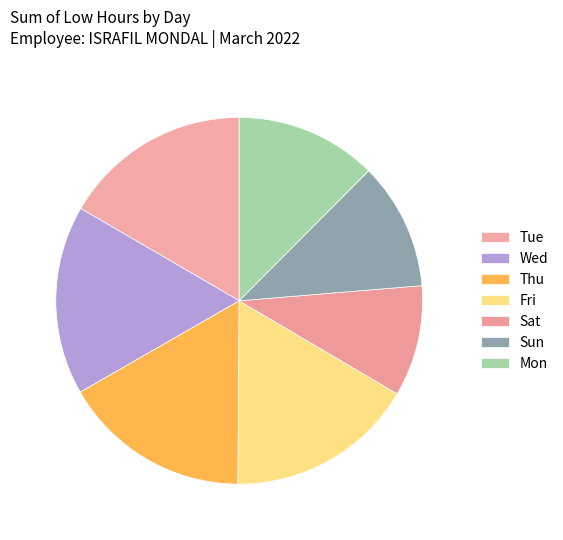

How many segments does this pie chart have?

7